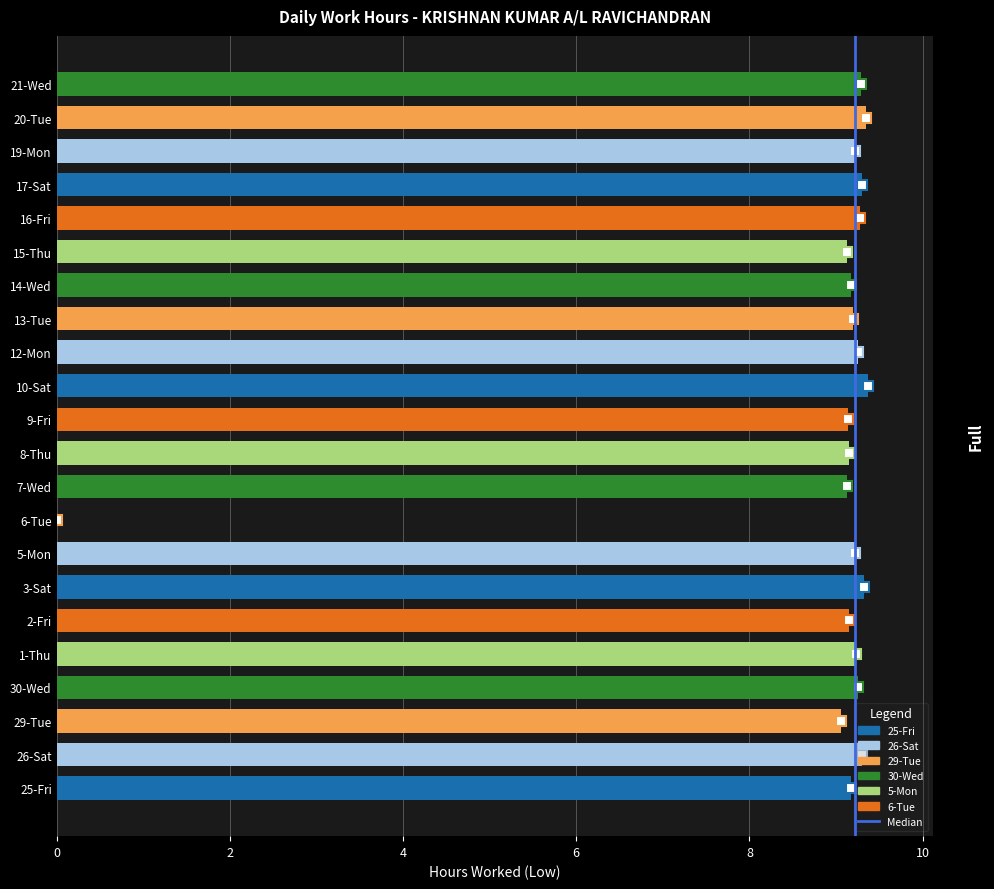

Is it true that the value at 26-Sat is 9.3?

True